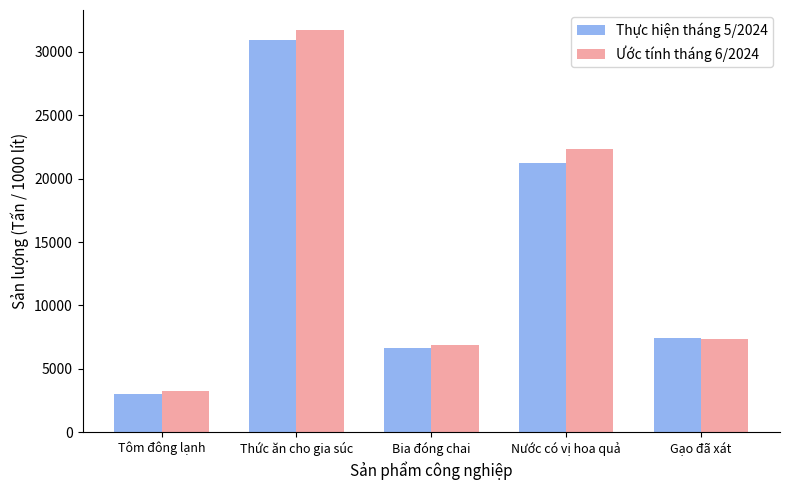

List the series in order of their overall mean, lowest first.

Thực hiện tháng 5/2024, Ước tính tháng 6/2024